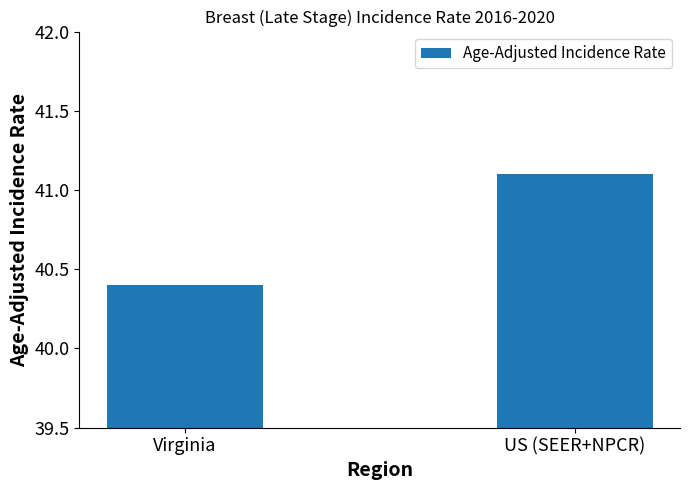

Which label corresponds to the largest value in the chart?

US (SEER+NPCR)